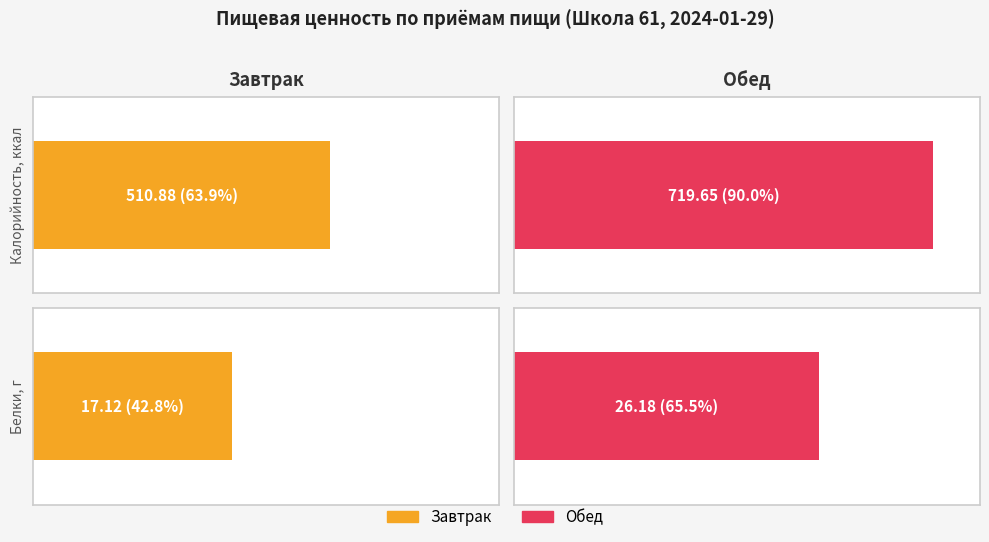

What is the difference between the Калорийность values at Завтрак and Обед?

208.8